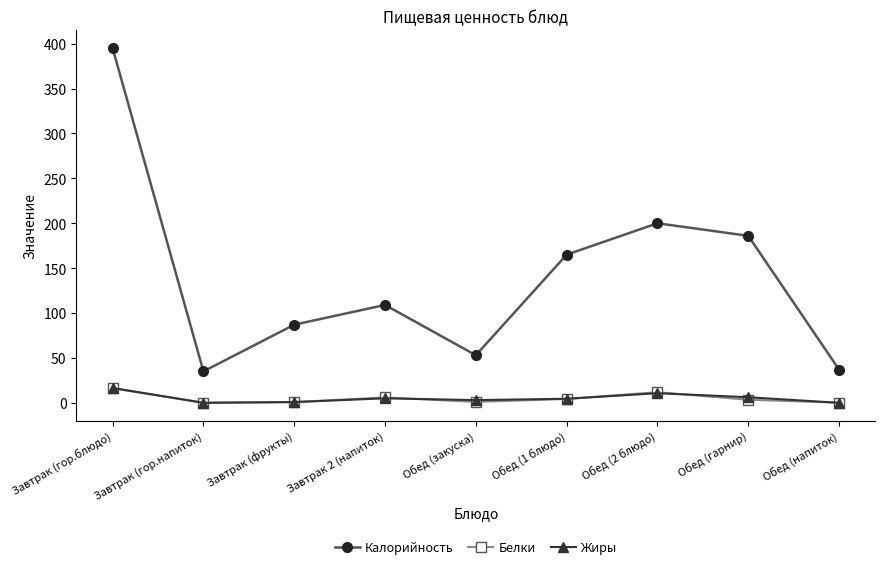

True or false: Жиры and Калорийность intersect in this chart.

False